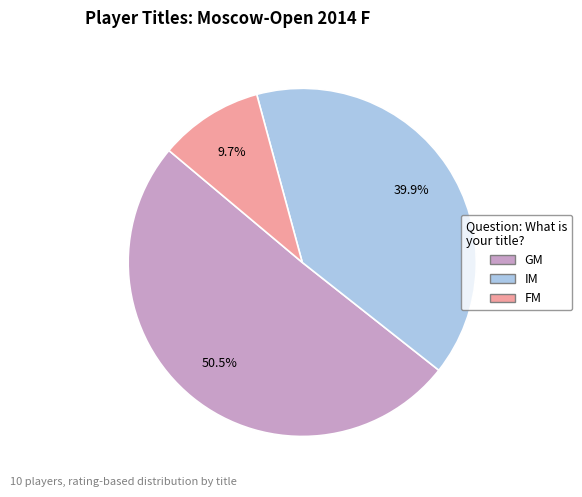

To the nearest percent, what is the average slice percentage?

33%